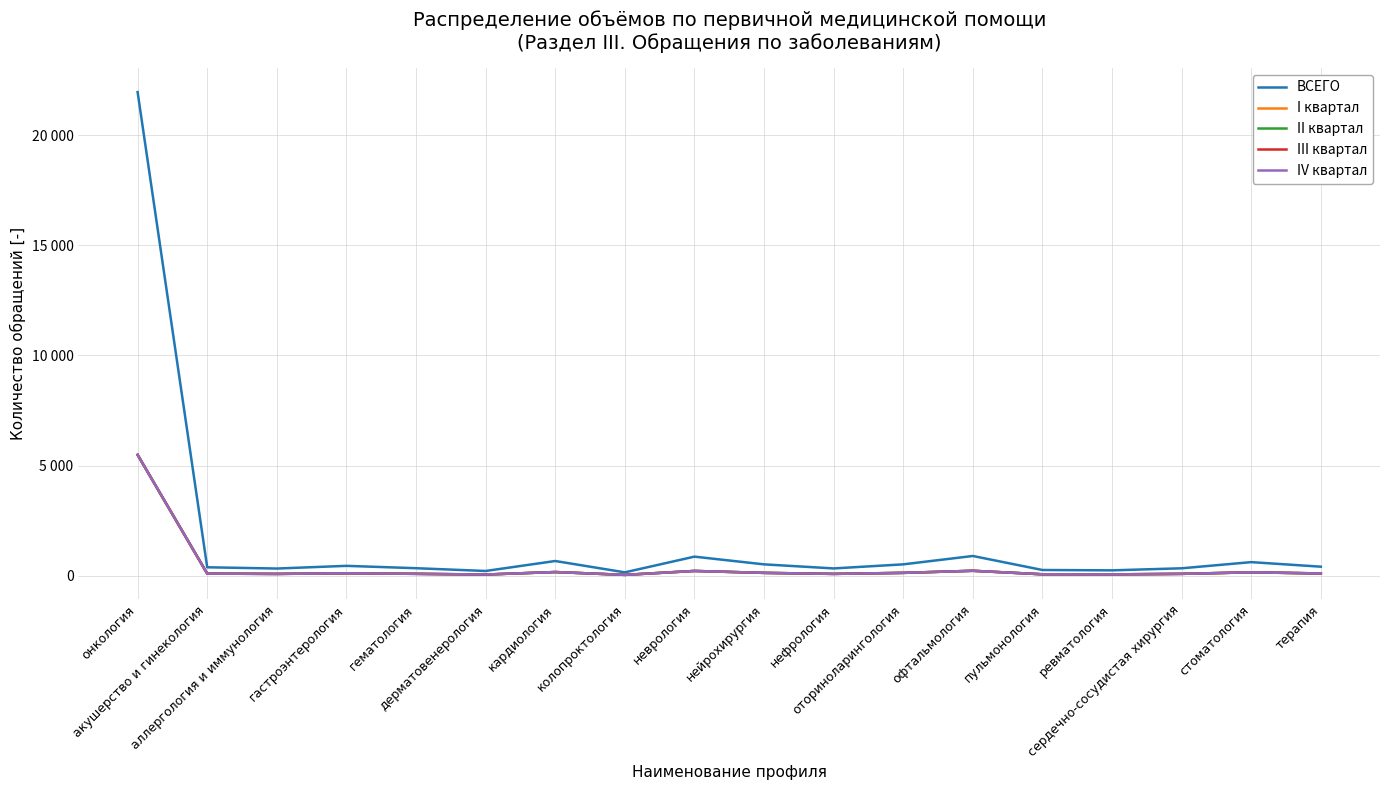

Does the chart display data point markers on the line(s)?

No